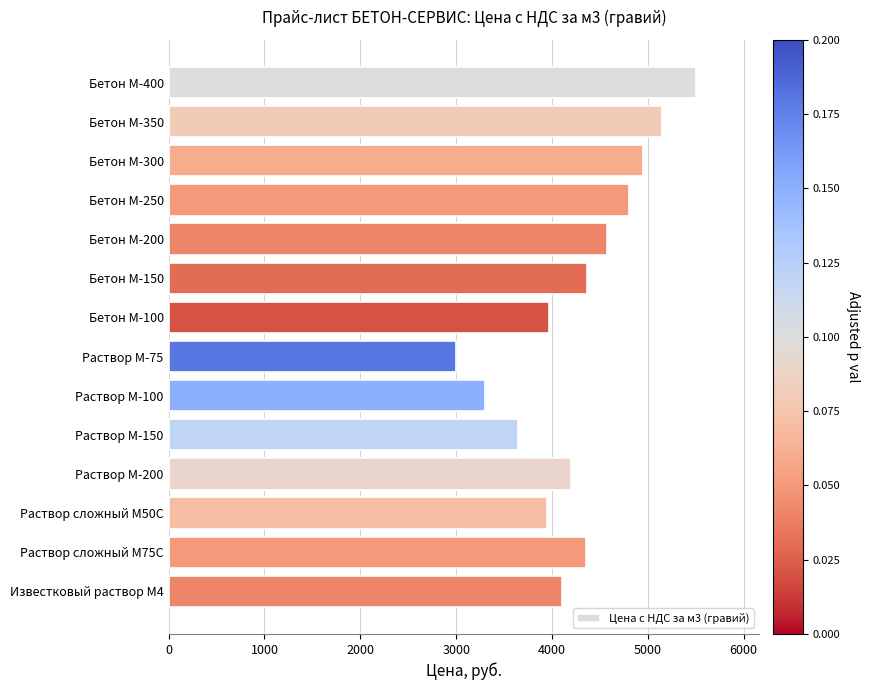

What is the value of the 11th bar from the top?

4200